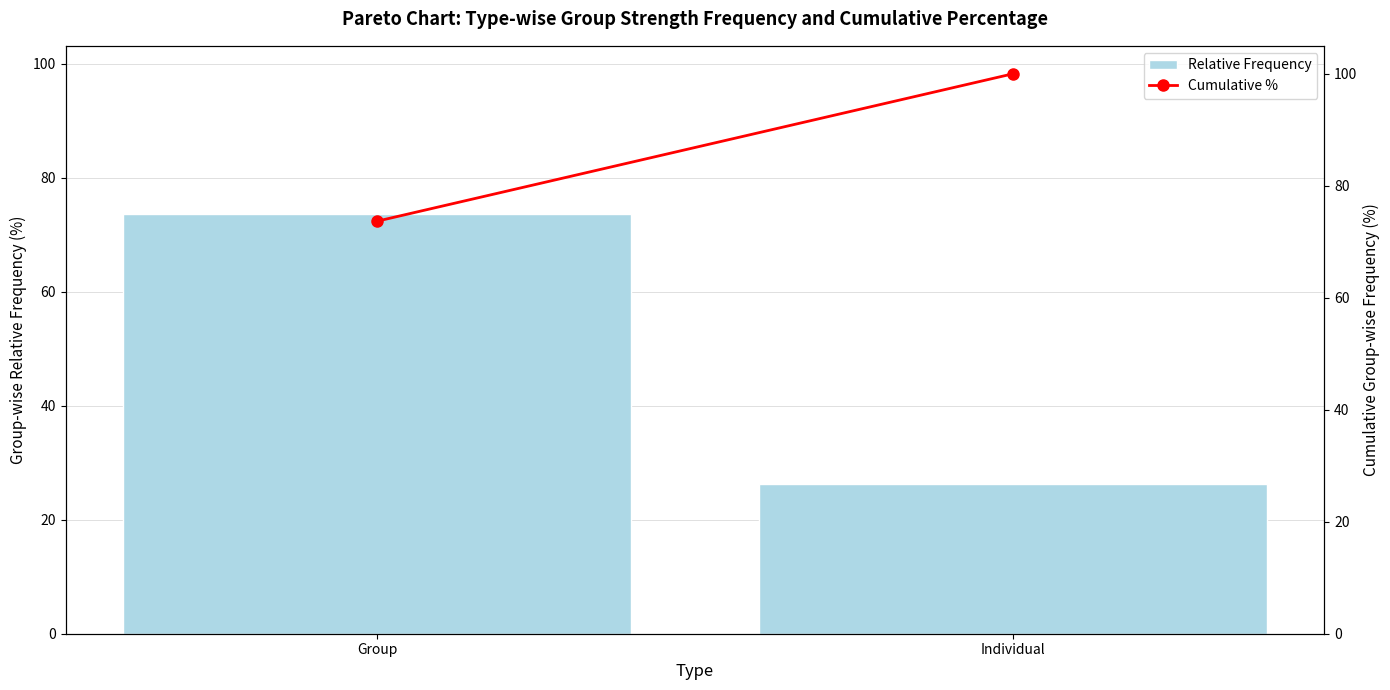

What is the difference between the maximum and minimum values in the Relative Frequency series?

47.4